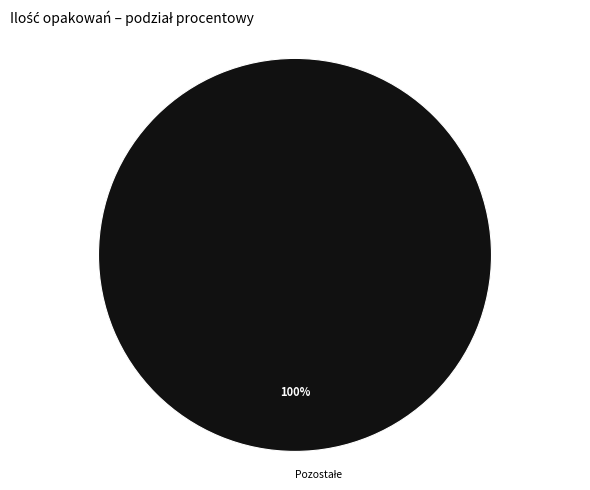

Is there a majority slice in this chart?

Yes